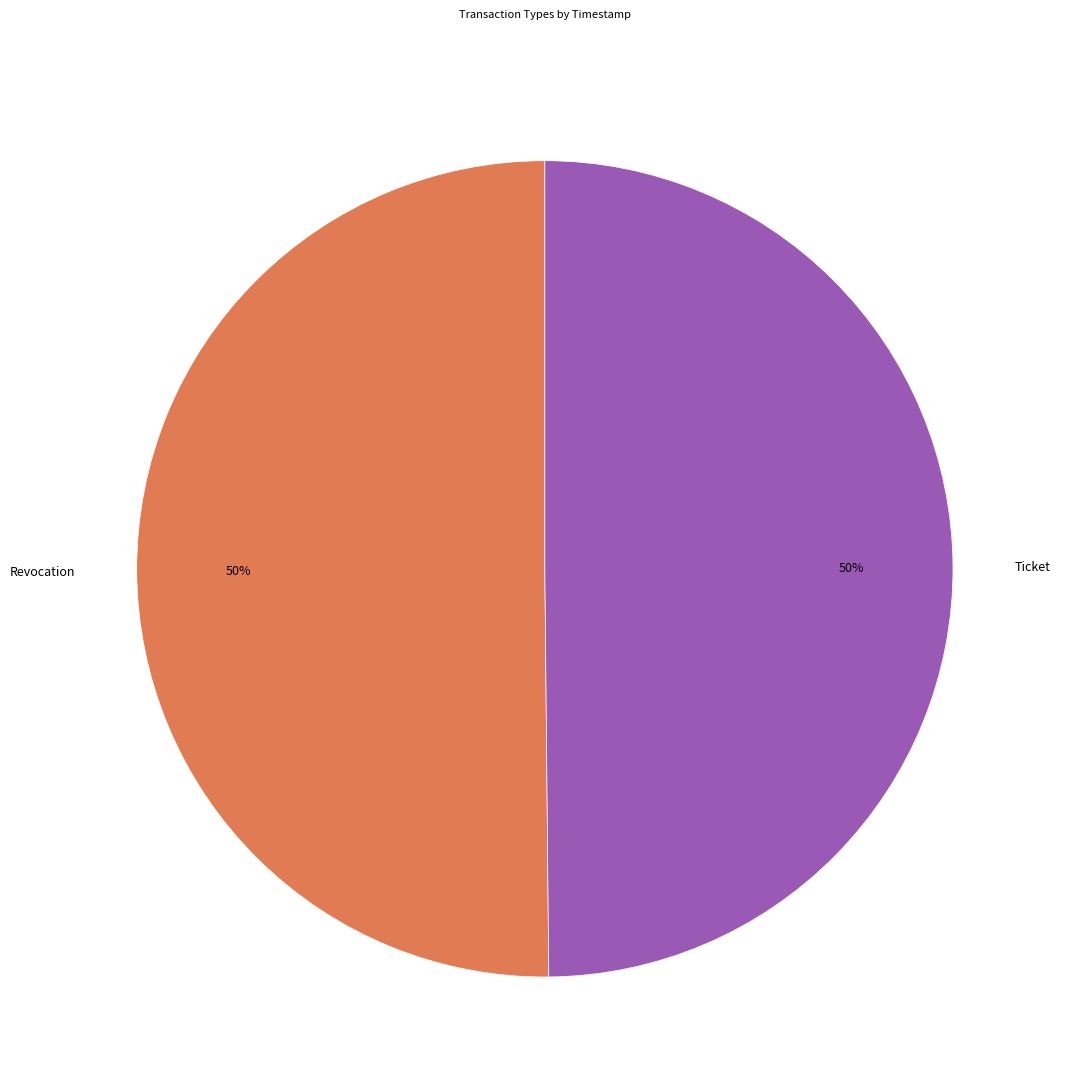

The Ticket slice represents 50% of the pie. True or false?

True